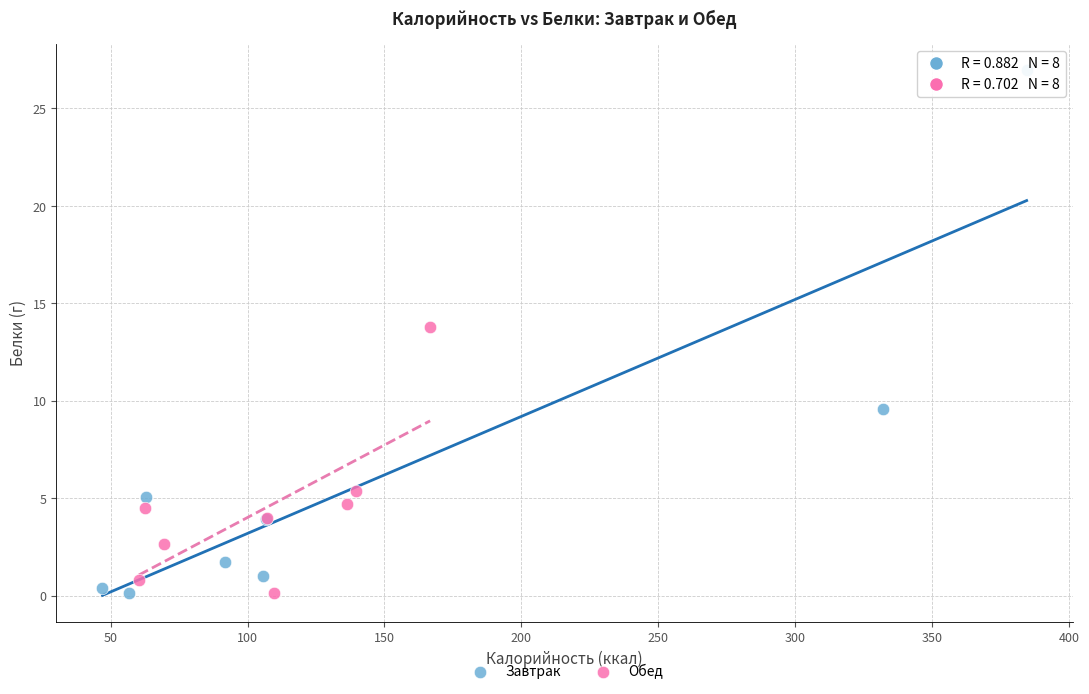

Which series reaches the maximum Y coordinate?

Завтрак